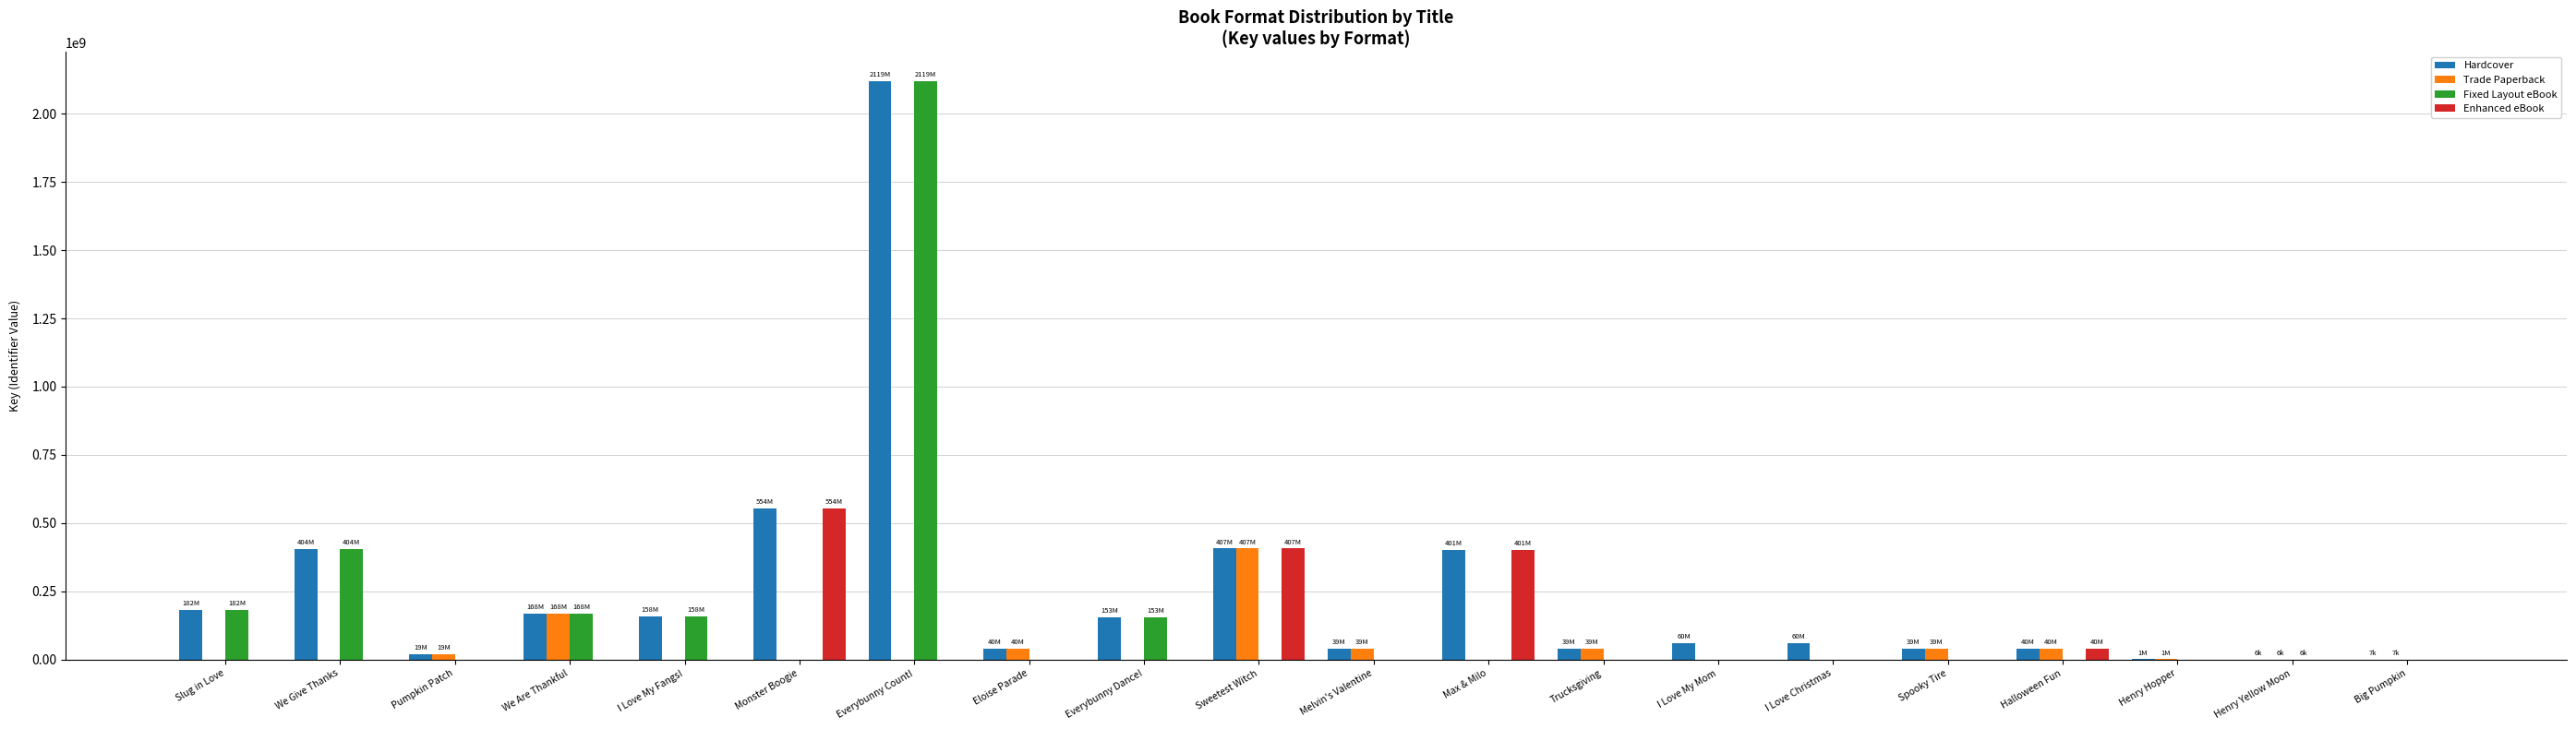

What is the total value across all series at Henry Hopper?

2126360